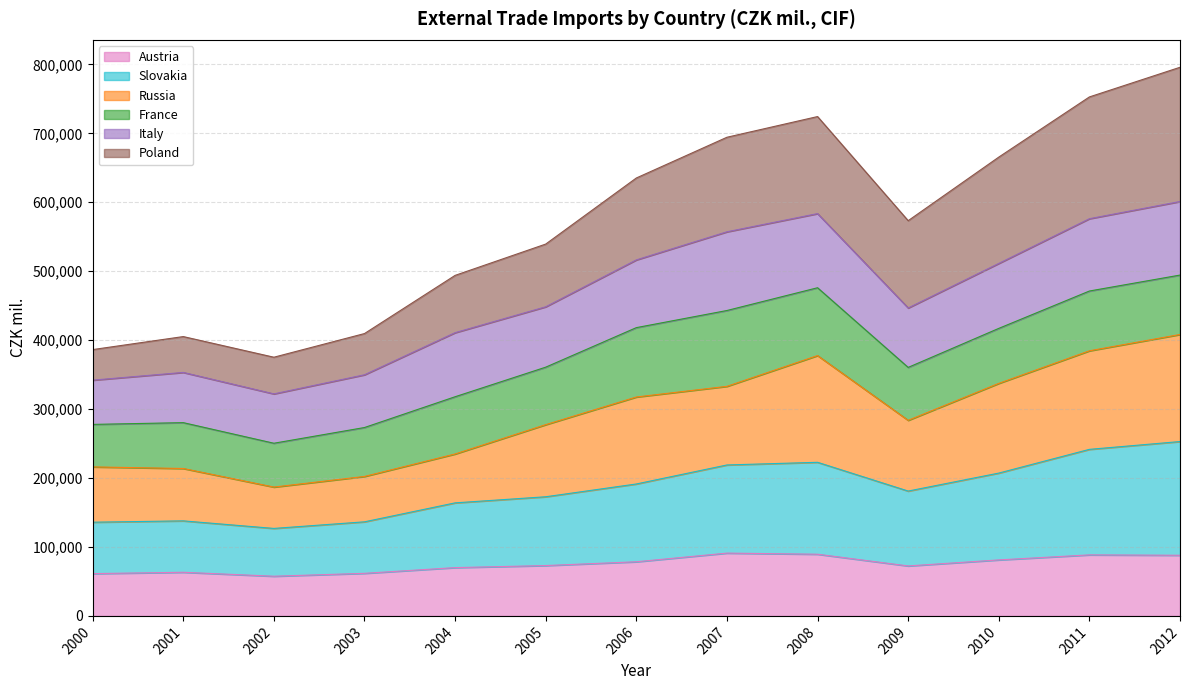

What is the minimum value for Austria?

57551